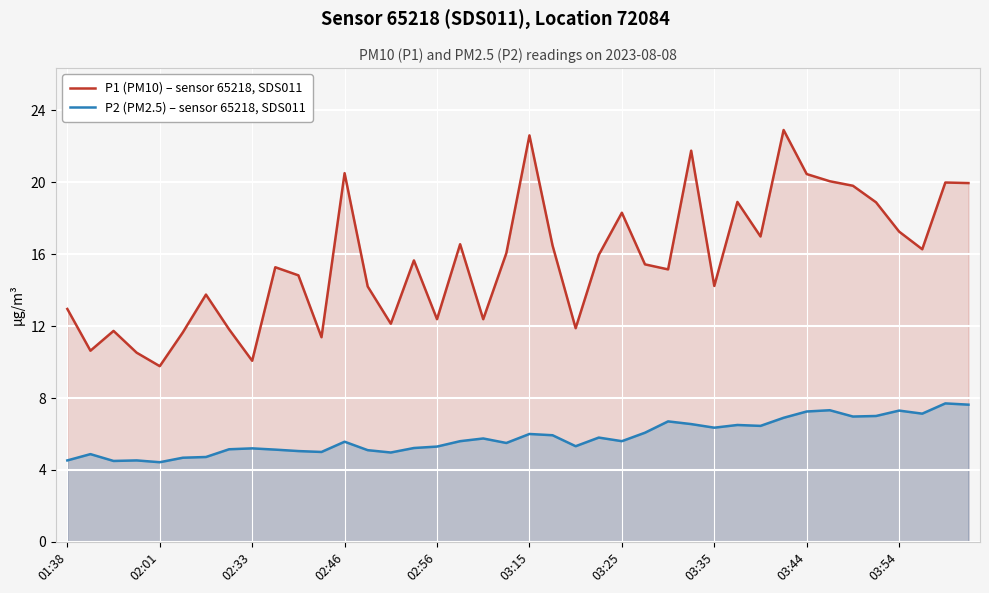

What is the value of the P2 (PM2.5) – sensor 65218, SDS011 point at the 29th from the left?

6.3